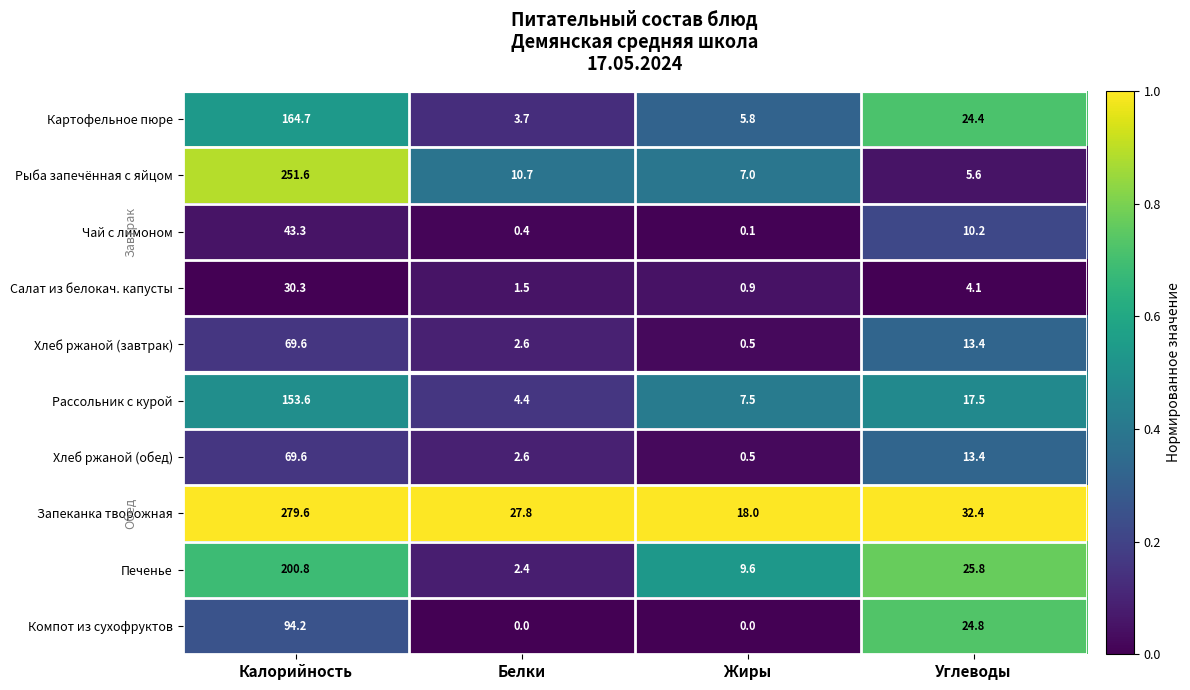

True or false: Рассольник с курой has a value of 95.2 at Калорийность.

False